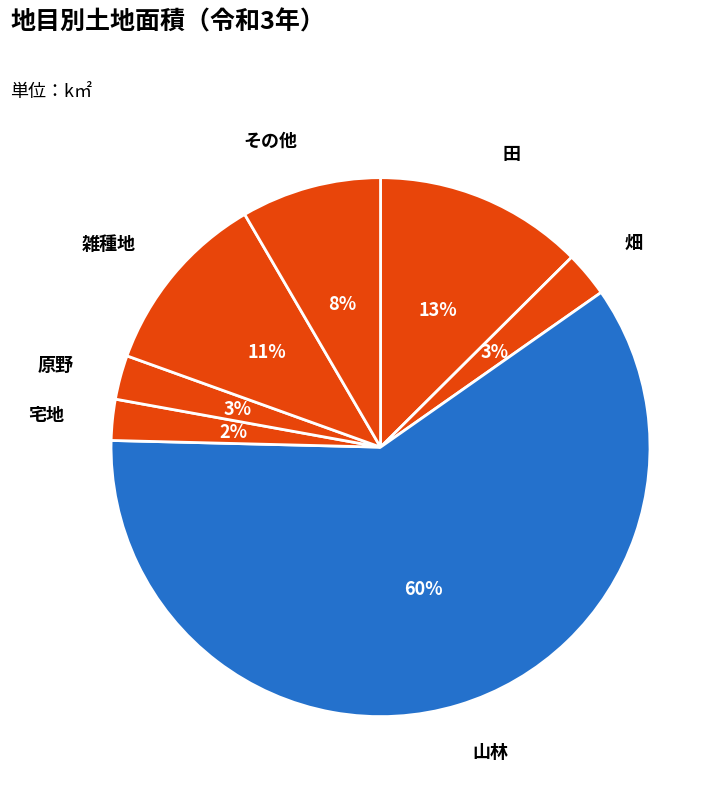

To the nearest percent, what is the difference between the 雑種地 and 原野 slice percentages?

8%